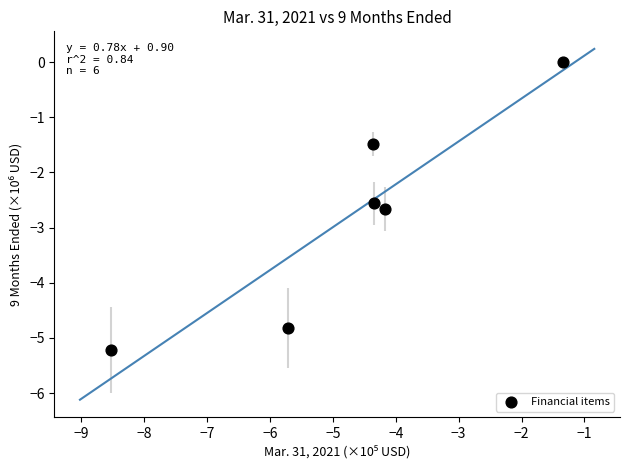

What is the average Y value?

-2.8